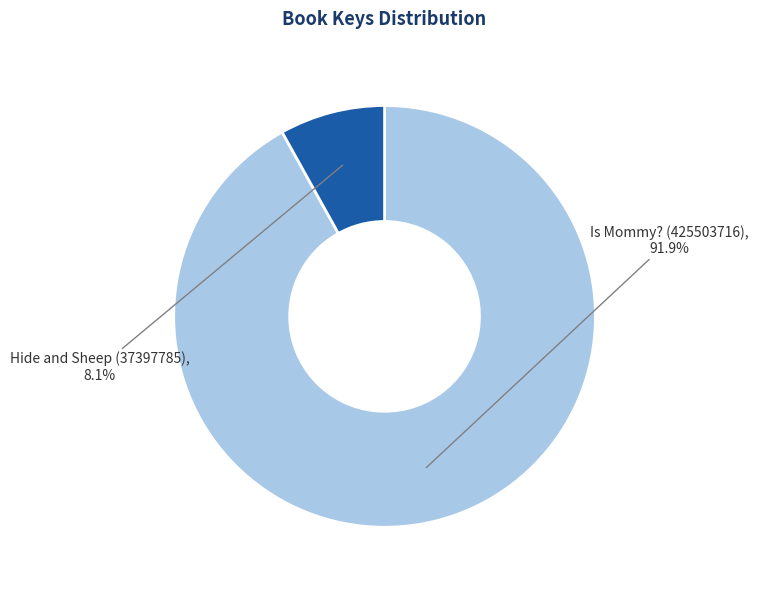

What is the largest slice in the pie chart?

Is Mommy? (425503716)